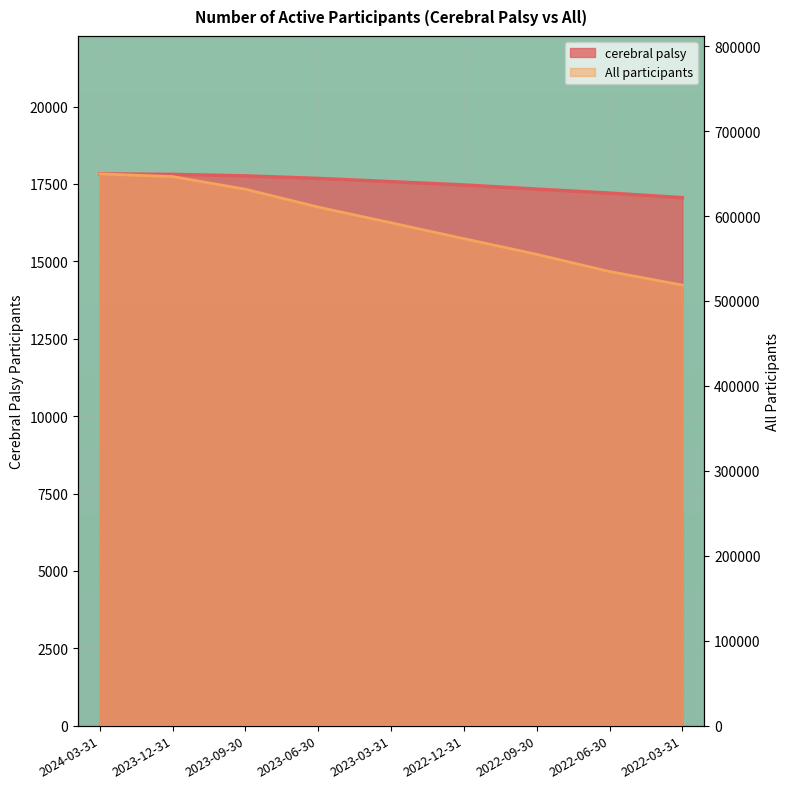

What are all the series names shown in the legend?

cerebral palsy, All participants